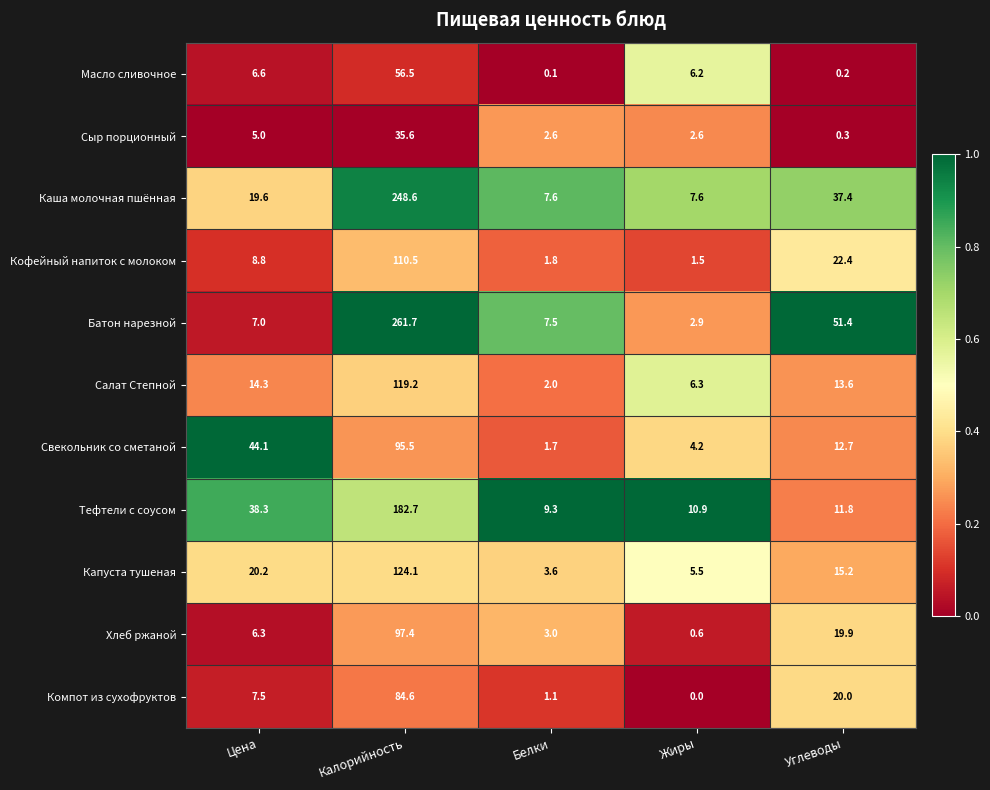

At which category is the sum across all series the highest?

Калорийность